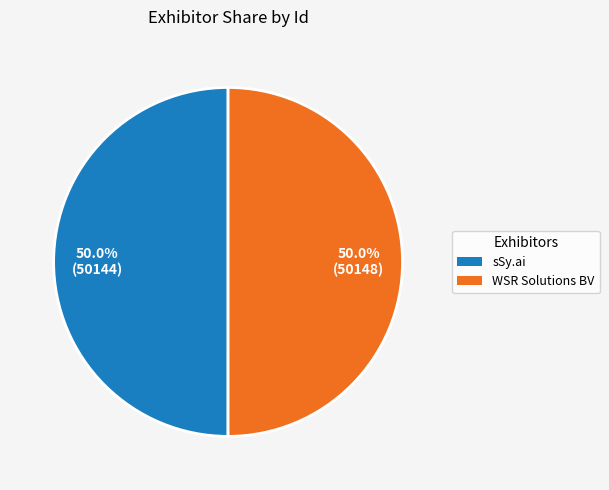

To the nearest percent, what portion does sSy.ai represent?

50%